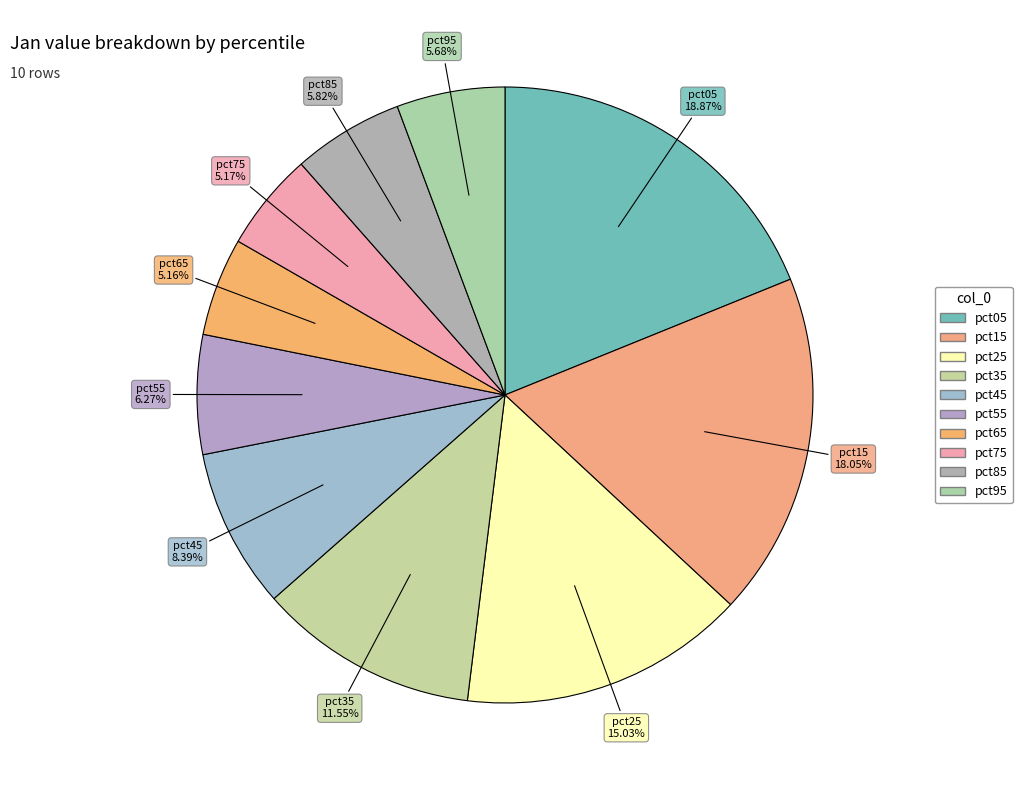

To the nearest percent, what is the average slice percentage?

10%